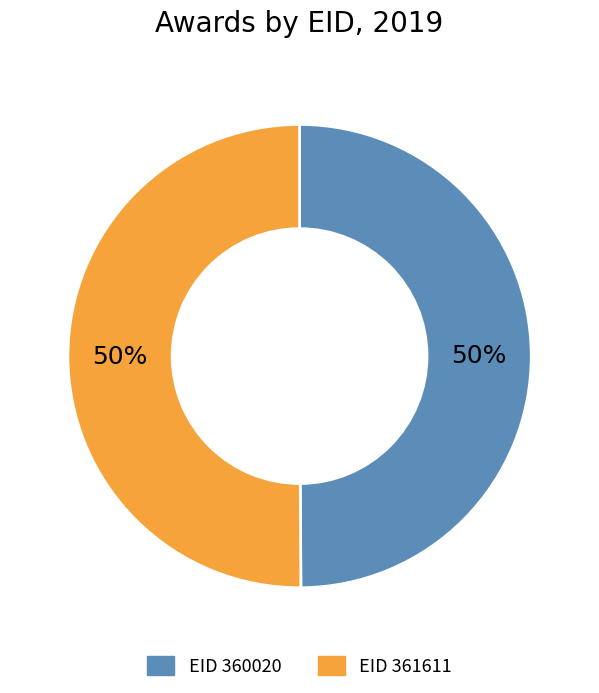

To the nearest percent, what is the average slice percentage?

50%